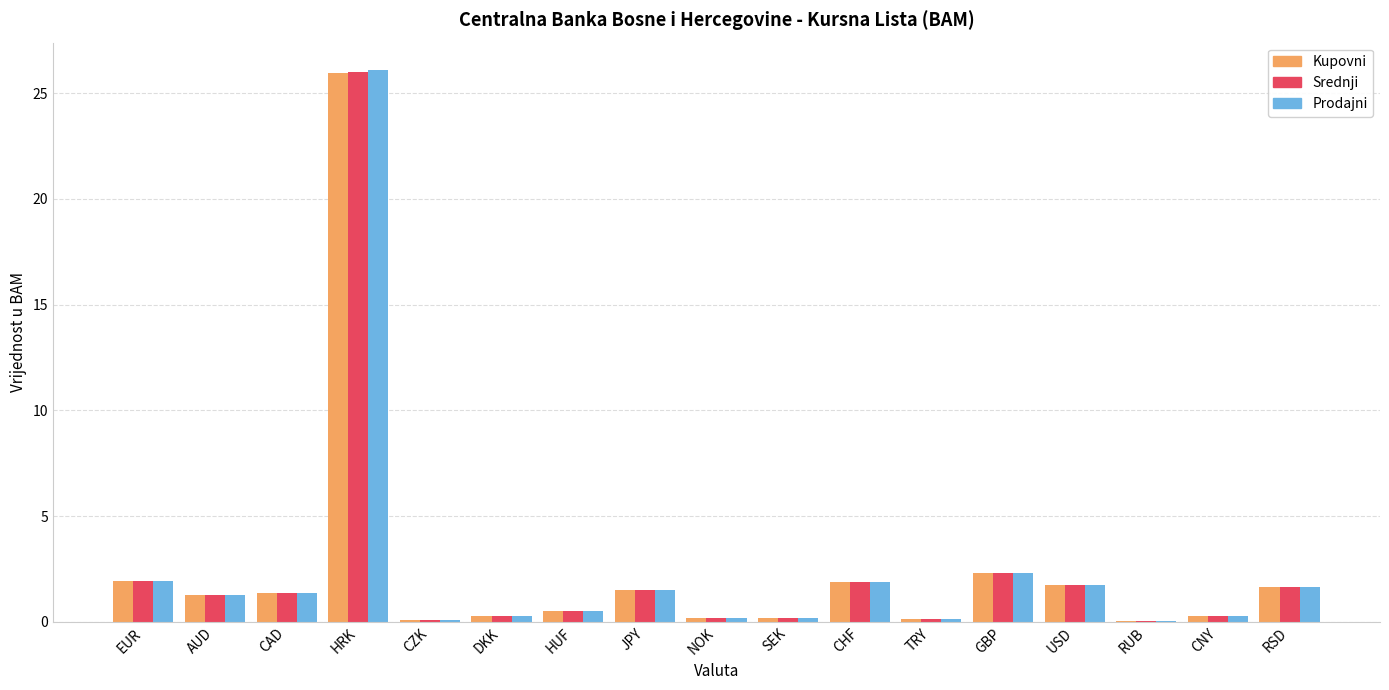

What is the maximum value shown in the chart?

26.1